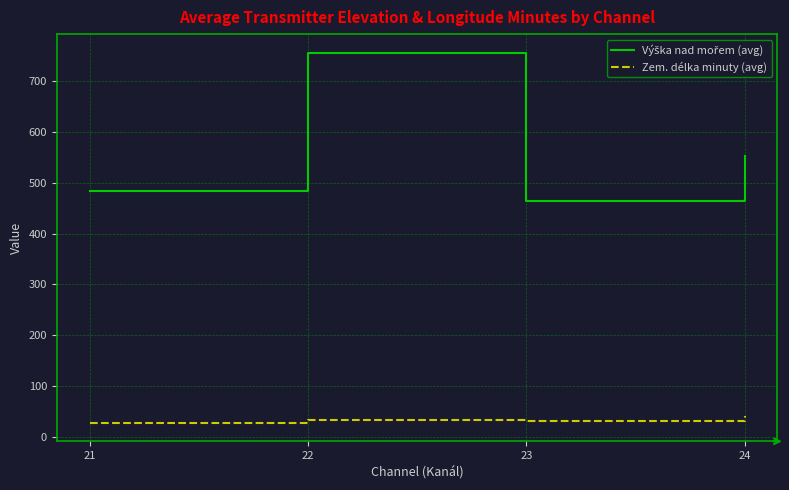

Is it true that Zem. délka minuty (avg) equals 40.0 at 24?

True